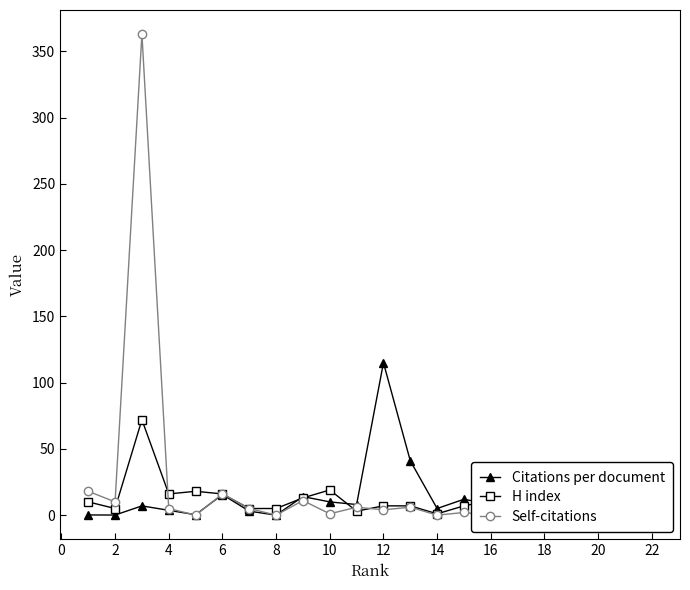

What is the difference between the highest and lowest values at 14?

3.0